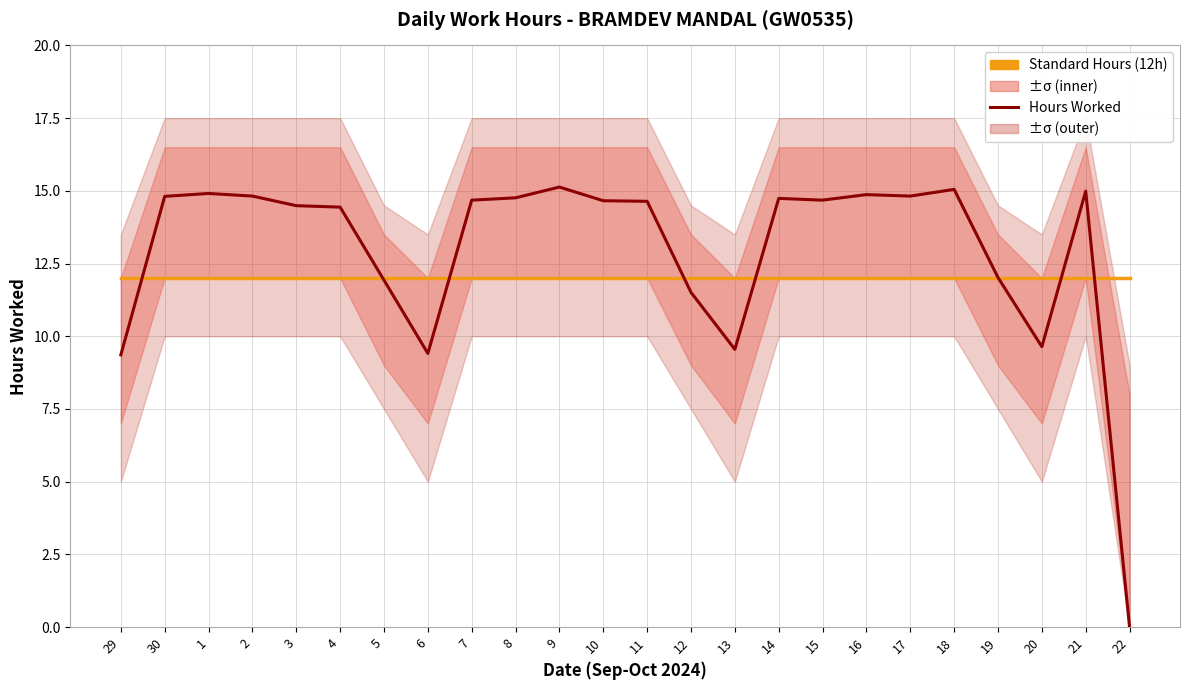

What is the sum of the Hours Worked values at 13 and 1?

24.5